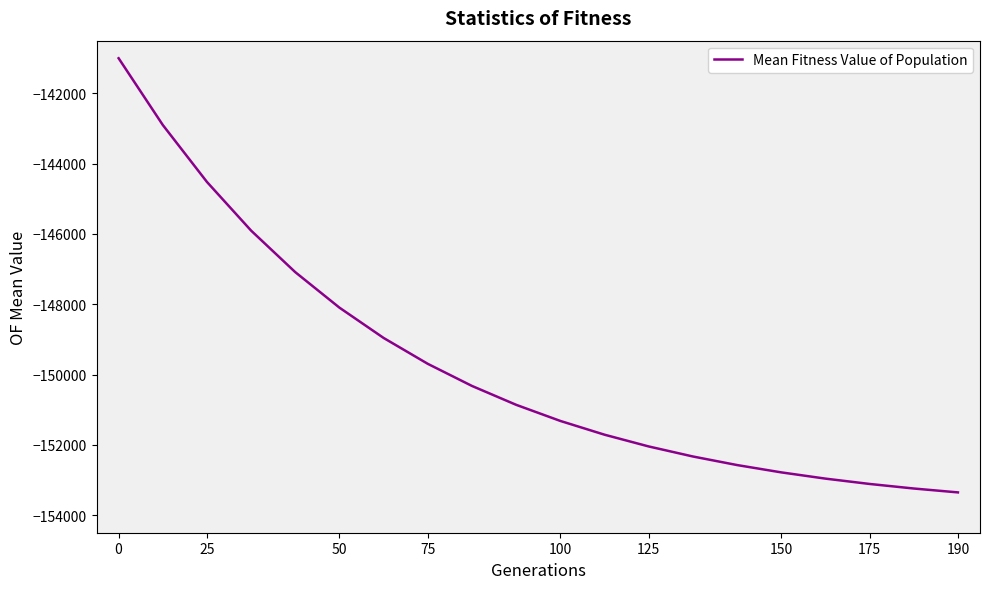

How many lines are shown in the chart?

1